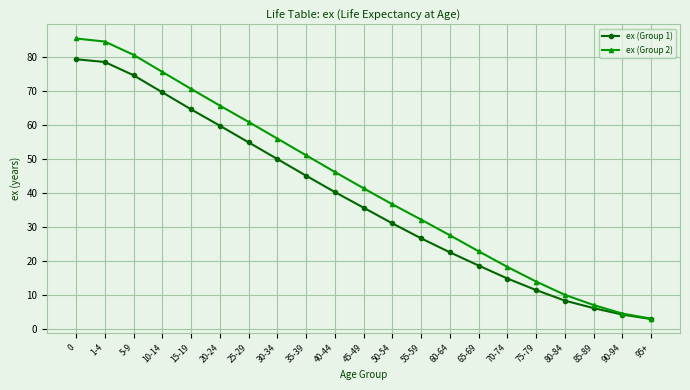

Rank the series at 50-54 from lowest to highest value.

ex (Group 1), ex (Group 2)